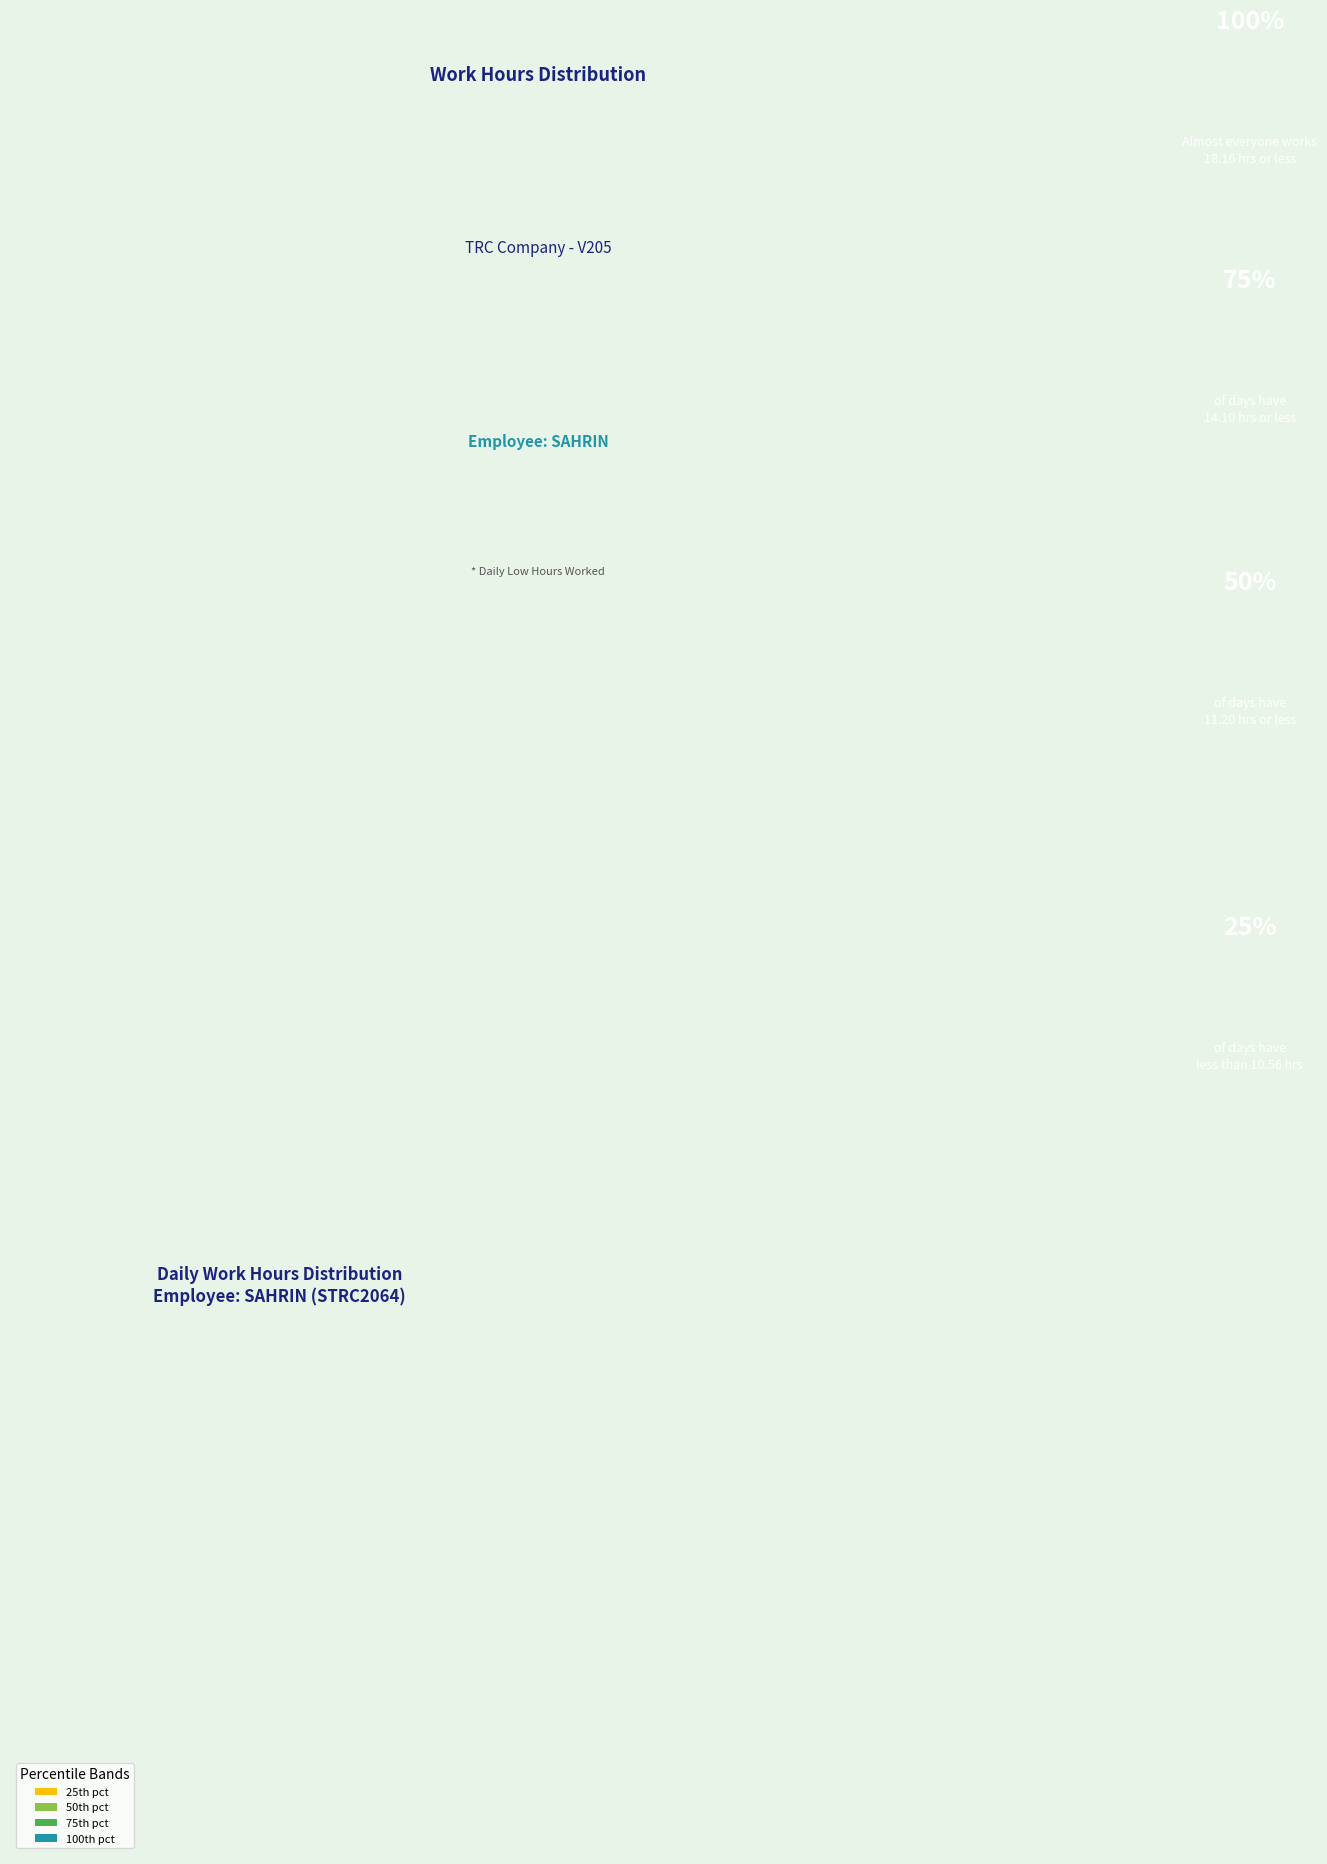

Which category has the biggest portion of the pie?

25th pct